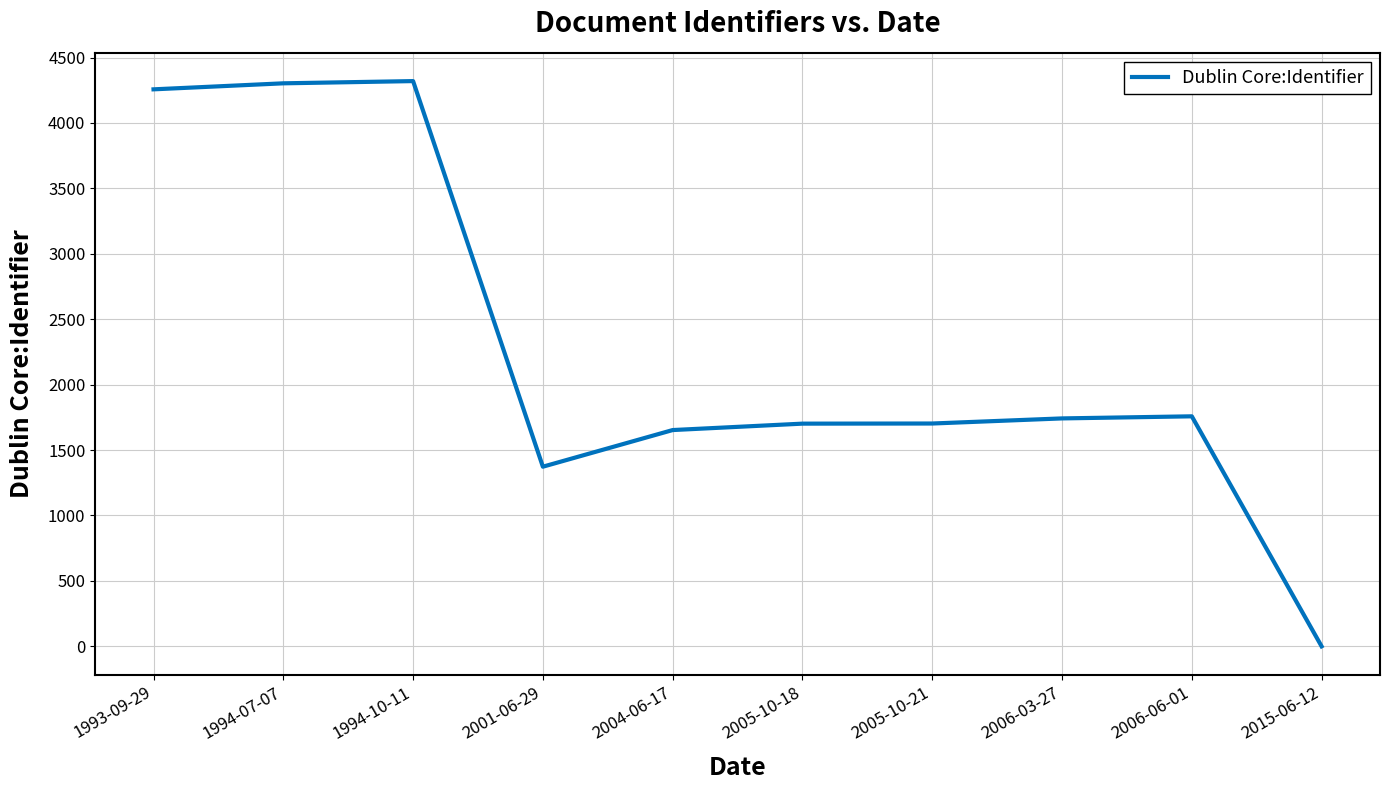

True or false: the data shows 1901 at 2001-06-29.

False